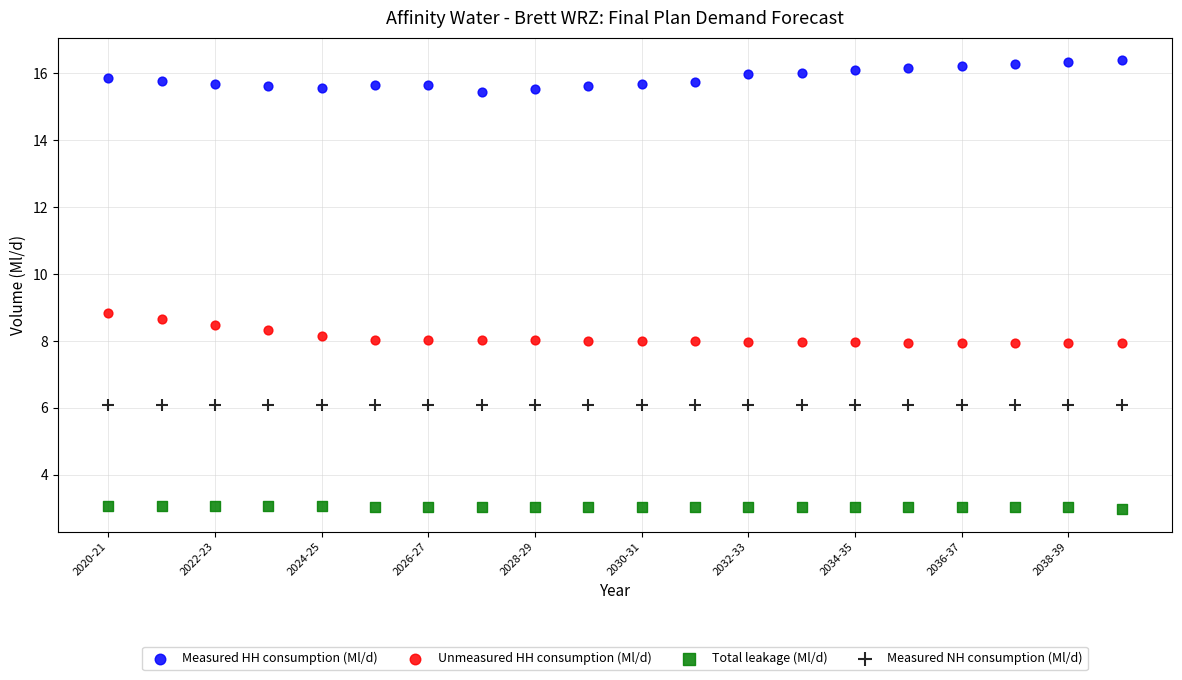

What are all the series names shown in the legend?

Measured HH consumption (Ml/d), Unmeasured HH consumption (Ml/d), Total leakage (Ml/d), Measured NH consumption (Ml/d)